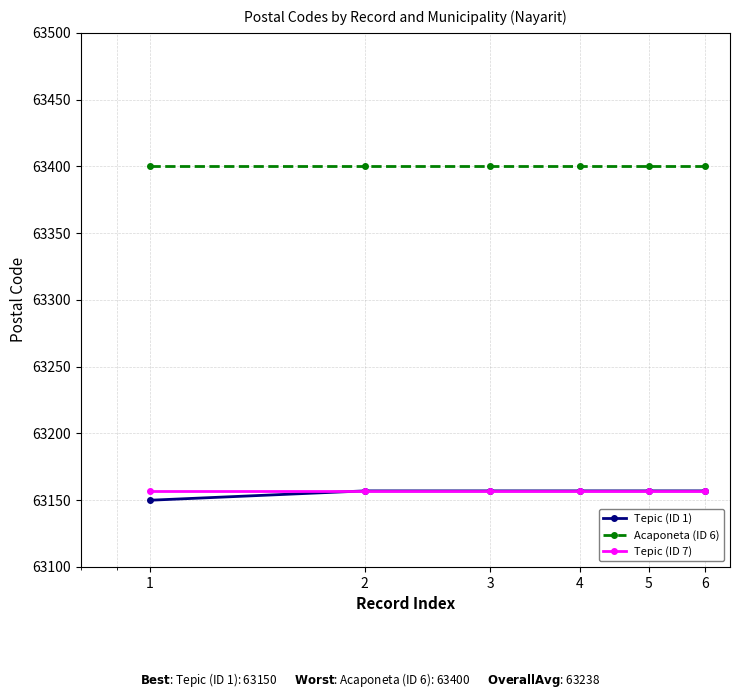

Which series has the largest total across all categories?

Acaponeta (ID 6)